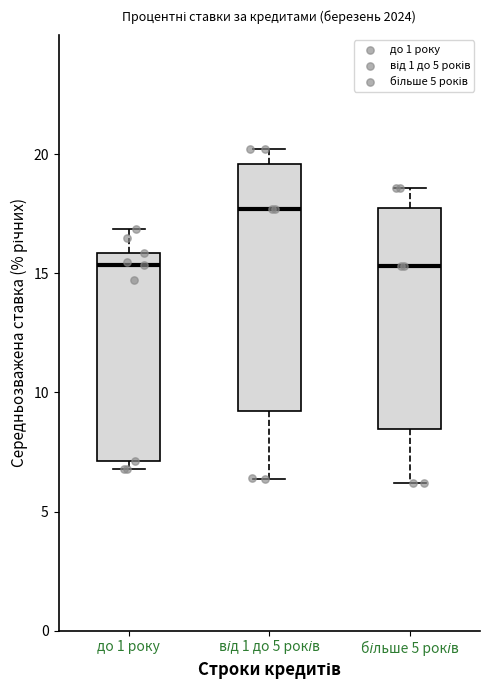

Which box has the highest median line?

від 1 до 5 років